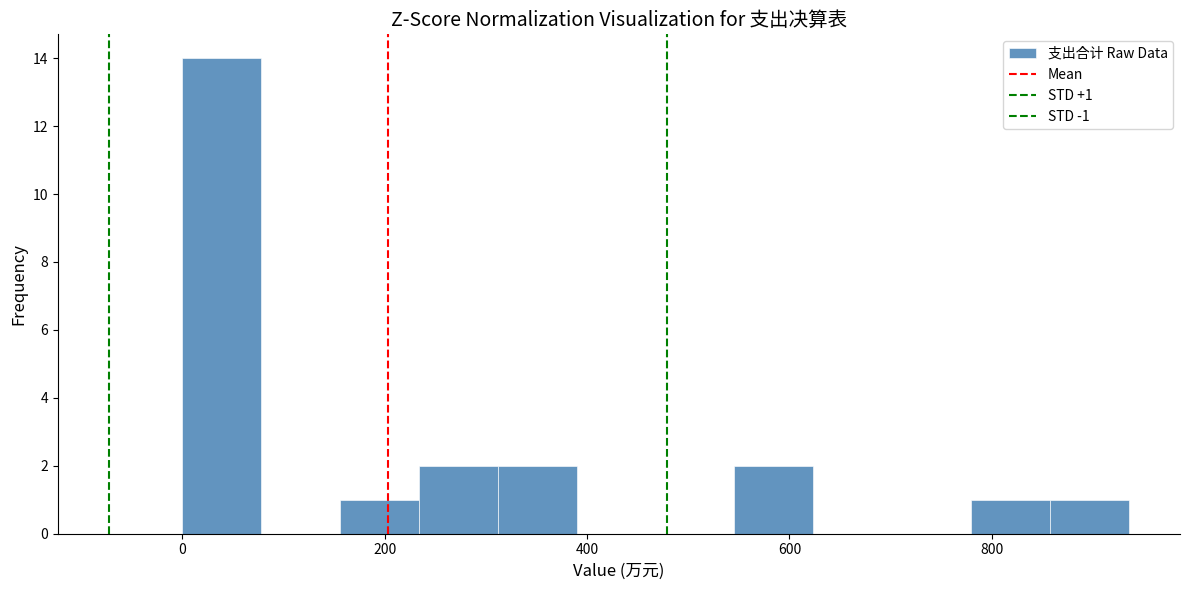

Around what value on the x-axis is the tallest bar? Give the approximate position of its centre, as read against the axis.

40